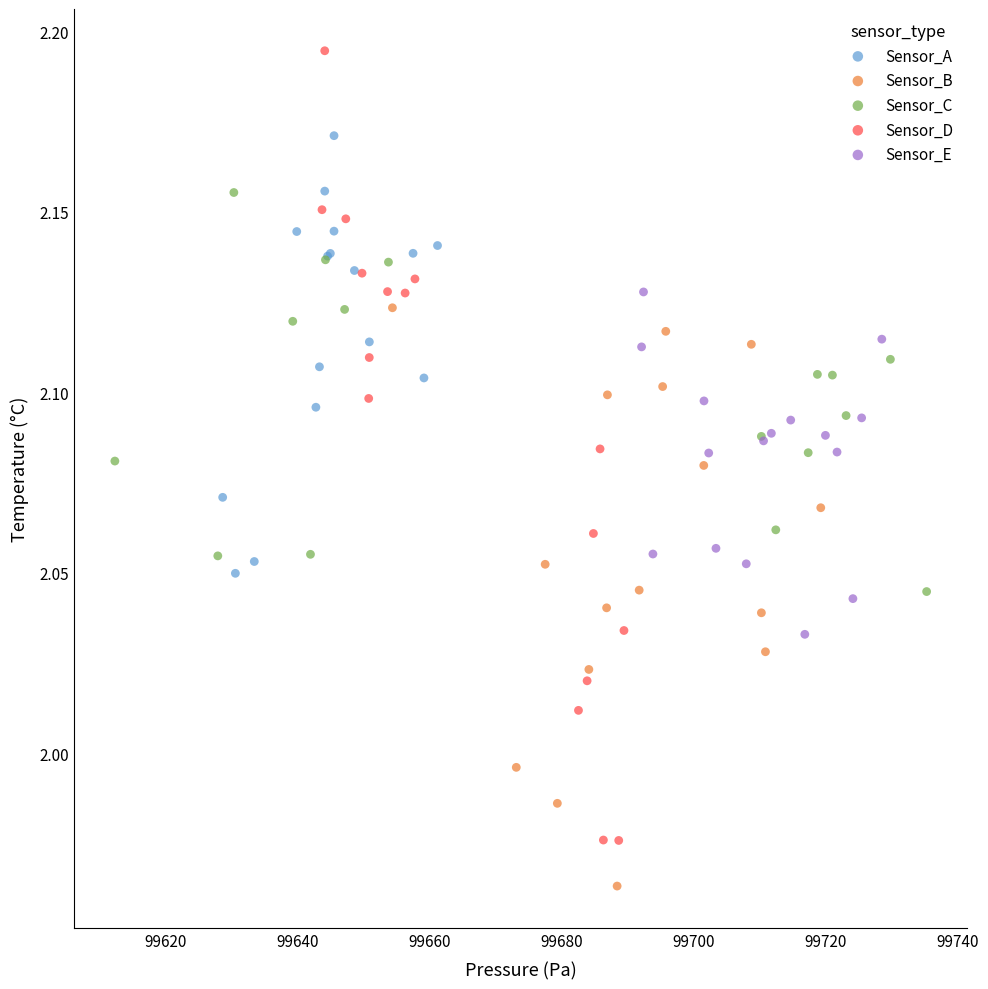

Which series contains the highest Y value?

Sensor_D